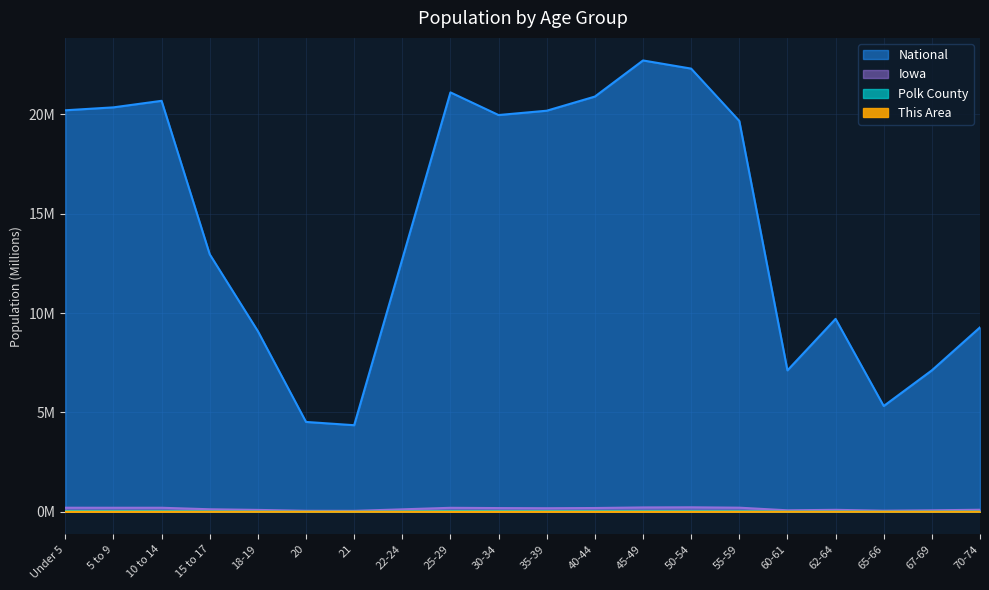

Which has a higher value, 55-59 or 18-19?

55-59